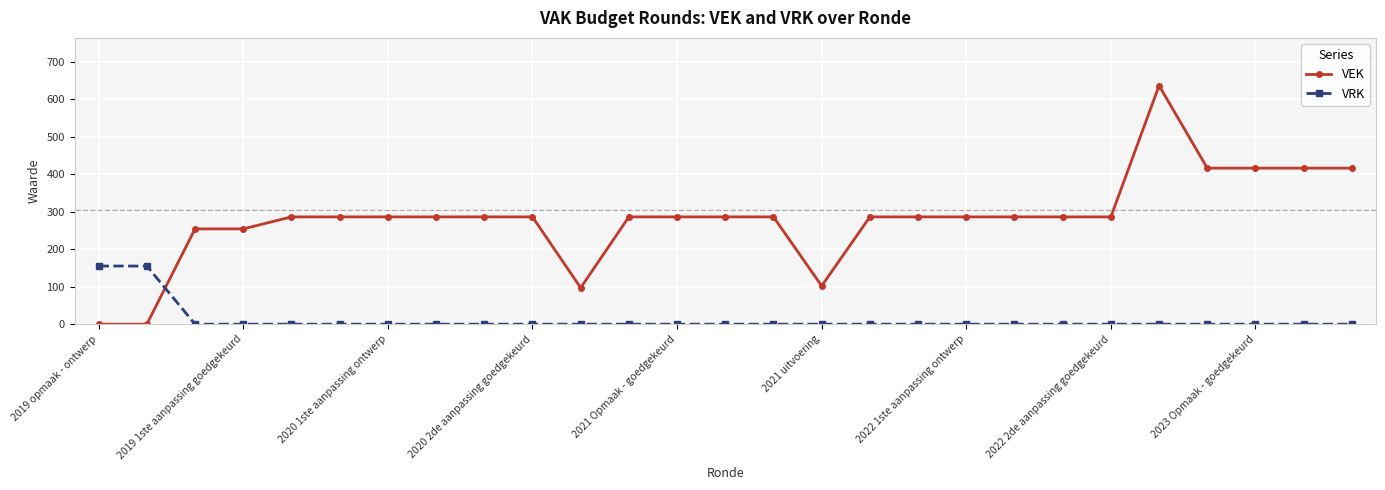

How many values in the VRK series exceed 0?

2